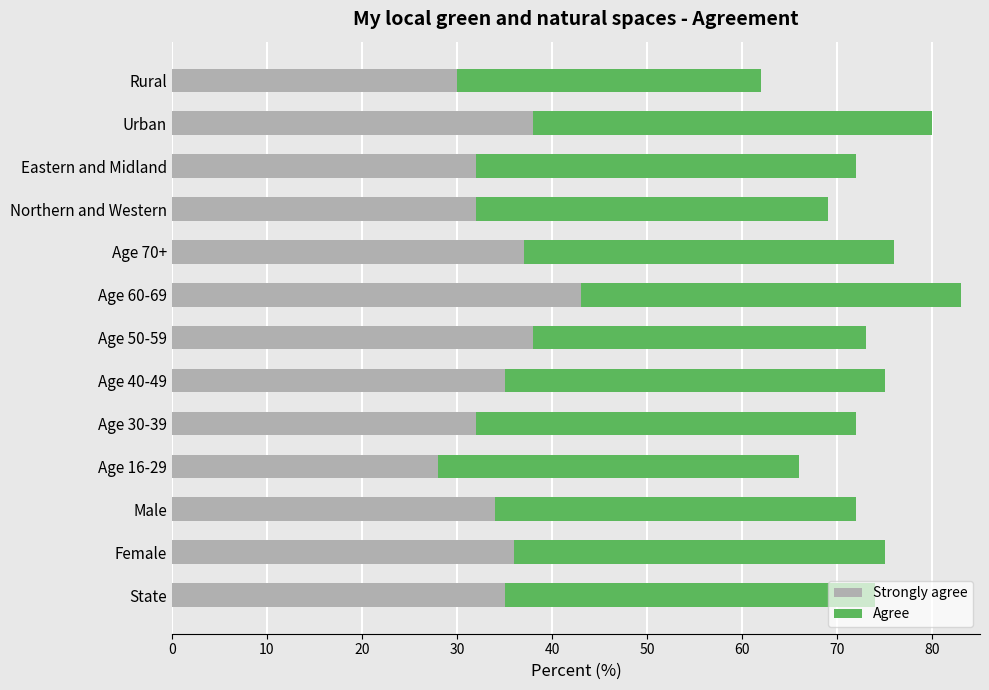

What are all the series names shown in the legend?

Strongly agree, Agree